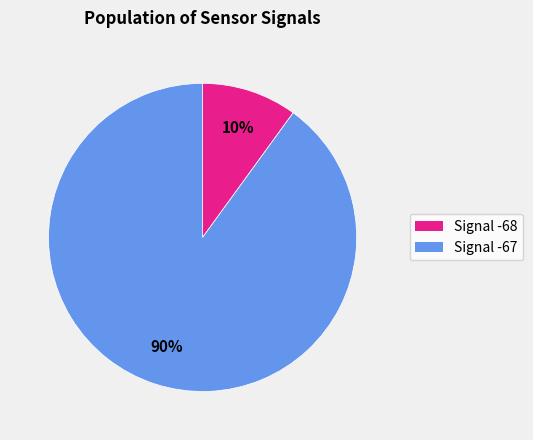

How many slices are in this pie chart?

2